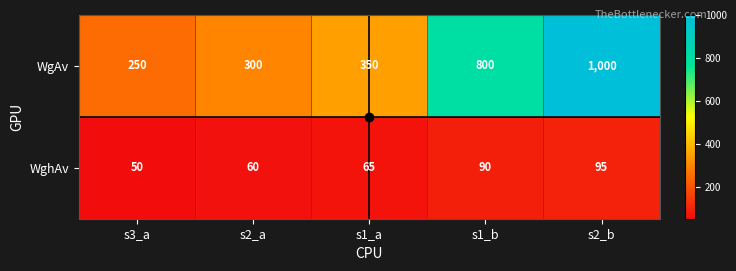

Rank the series at s2_a from highest to lowest value.

WgAv, WghAv